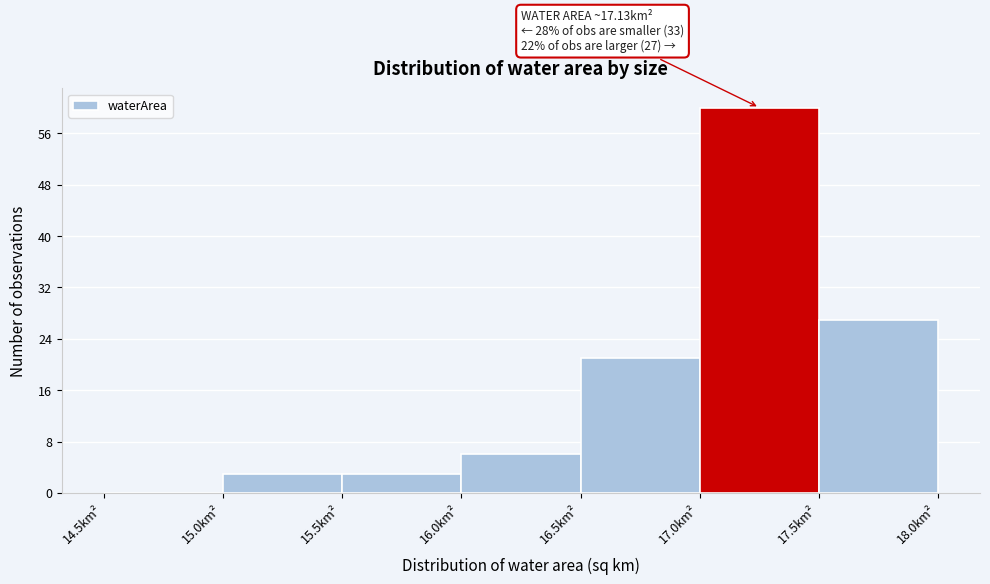

Which range on the x-axis has the tallest bar?

17.0 to 17.5